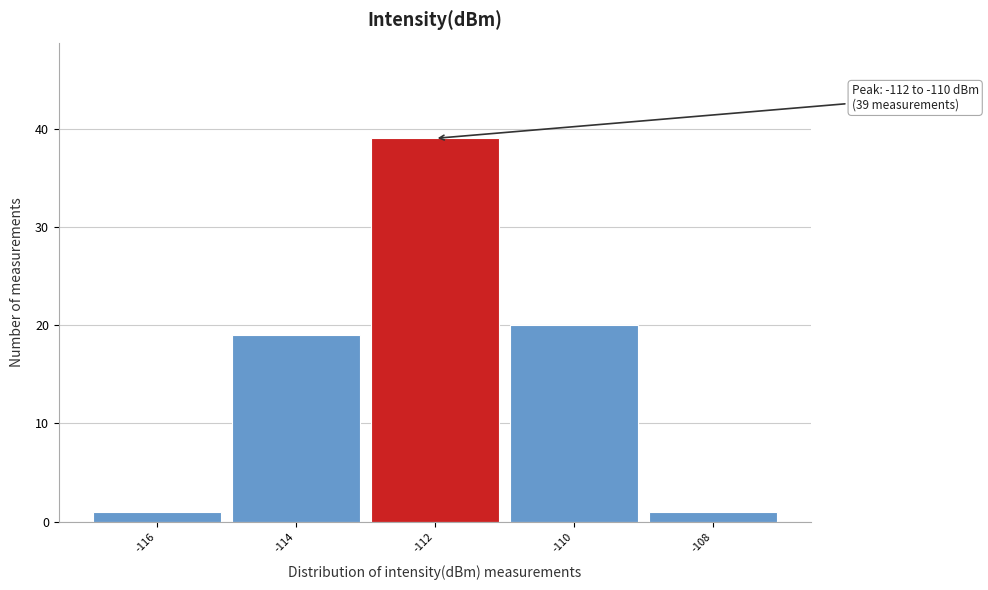

Reading right to left, list all the values displayed in this chart.

1	20	39	19	1